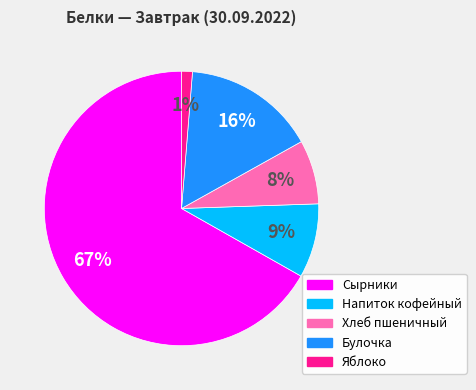

How many slices are in this pie chart?

5